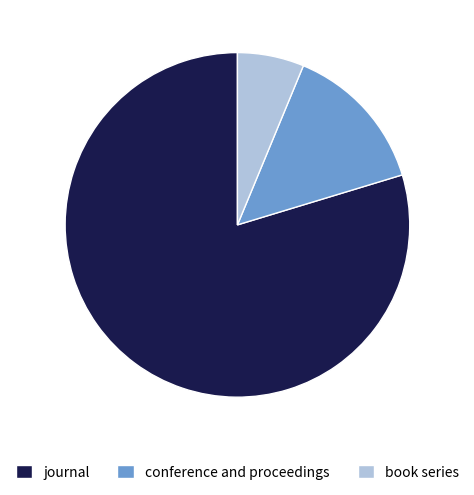

Is the sum of book series and journal greater than half?

Yes